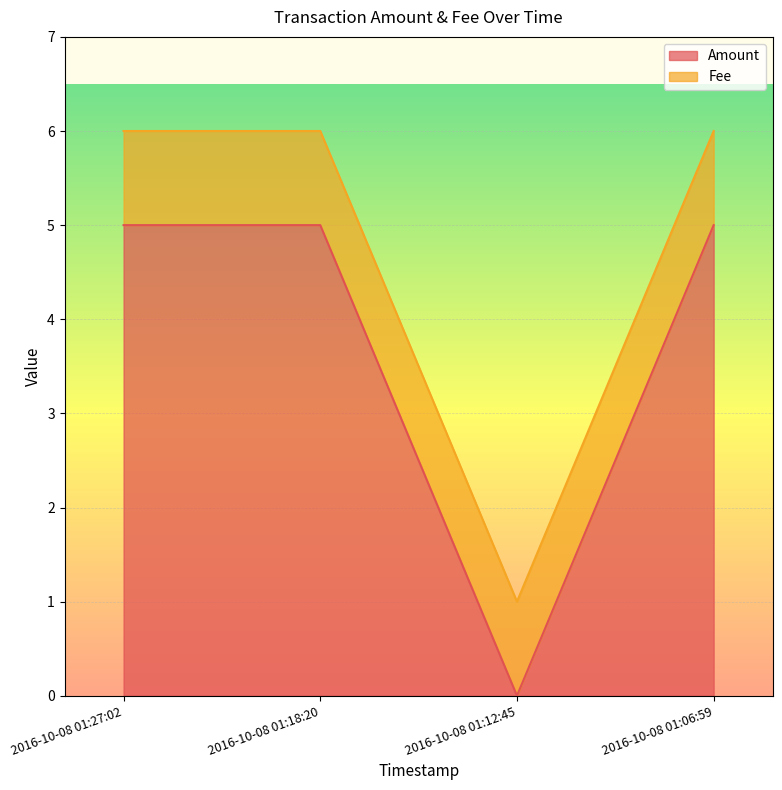

Count the values in the range 5 to 6.

3